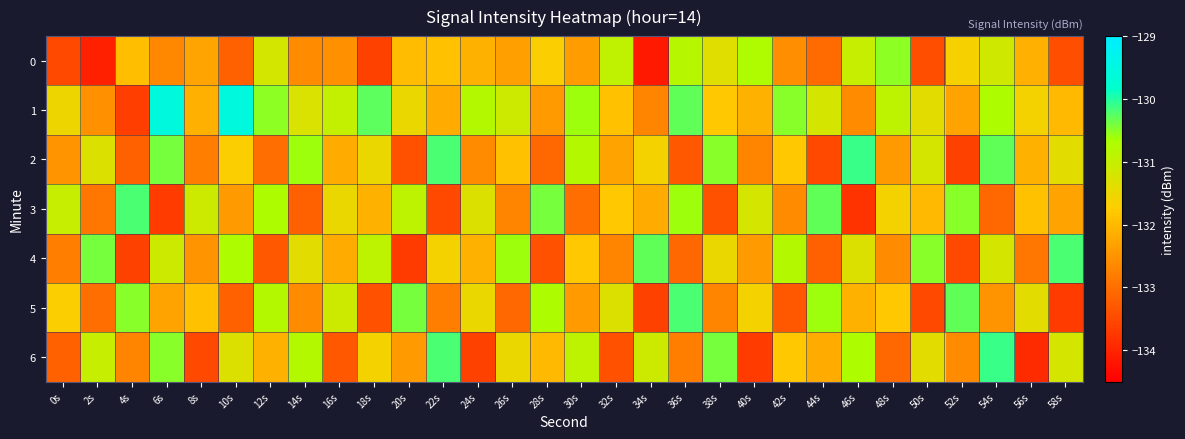

Reading left to right, what are all the values shown in this chart?

0: 0s=-133.5	2s=-134.1	4s=-131.9	6s=-132.7	8s=-132.3	10s=-133.2	12s=-131.2	14s=-132.6	16s=-132.6	18s=-133.6	20s=-132.0	22s=-131.9	24s=-132.1	26s=-132.3	28s=-131.7	30s=-132.4	32s=-130.9	34s=-134.1	36s=-130.8	38s=-131.4	40s=-130.7	42s=-132.6	44s=-133.1	46s=-131.0	48s=-130.5	50s=-133.4	52s=-131.6	54s=-131.1	56s=-132.1	58s=-133.4
1: 0s=-131.5	2s=-132.5	4s=-133.6	6s=-129.6	8s=-132.1	10s=-129.5	12s=-130.5	14s=-131.3	16s=-131.0	18s=-130.3	20s=-131.5	22s=-132.2	24s=-130.8	26s=-131.1	28s=-132.4	30s=-130.6	32s=-131.9	34s=-132.7	36s=-130.3	38s=-131.8	40s=-132.1	42s=-130.5	44s=-131.2	46s=-132.6	48s=-130.9	50s=-131.4	52s=-132.3	54s=-130.7	56s=-131.6	58s=-132.0
2: 0s=-132.5	2s=-131.3	4s=-133.2	6s=-130.4	8s=-132.8	10s=-131.7	12s=-133.0	14s=-130.6	16s=-132.2	18s=-131.5	20s=-133.4	22s=-130.2	24s=-132.6	26s=-131.9	28s=-133.1	30s=-130.8	32s=-132.3	34s=-131.6	36s=-133.3	38s=-130.5	40s=-132.7	42s=-131.8	44s=-133.5	46s=-130.1	48s=-132.4	50s=-131.2	52s=-133.6	54s=-130.3	56s=-132.1	58s=-131.4
3: 0s=-131.0	2s=-132.9	4s=-130.2	6s=-133.7	8s=-131.1	10s=-132.4	12s=-130.7	14s=-133.2	16s=-131.5	18s=-132.1	20s=-130.9	22s=-133.5	24s=-131.3	26s=-132.7	28s=-130.4	30s=-133.0	32s=-131.8	34s=-132.2	36s=-130.6	38s=-133.4	40s=-131.2	42s=-132.6	44s=-130.3	46s=-133.8	48s=-131.6	50s=-132.0	52s=-130.5	54s=-133.1	56s=-131.9	58s=-132.3
4: 0s=-132.8	2s=-130.4	4s=-133.6	6s=-131.1	8s=-132.5	10s=-130.7	12s=-133.3	14s=-131.4	16s=-132.2	18s=-130.9	20s=-133.7	22s=-131.6	24s=-132.1	26s=-130.6	28s=-133.4	30s=-131.8	32s=-132.7	34s=-130.3	36s=-133.1	38s=-131.5	40s=-132.4	42s=-130.8	44s=-133.2	46s=-131.3	48s=-132.6	50s=-130.5	52s=-133.5	54s=-131.2	56s=-132.9	58s=-130.2
5: 0s=-131.7	2s=-133.0	4s=-130.5	6s=-132.3	8s=-131.9	10s=-133.2	12s=-130.8	14s=-132.6	16s=-131.1	18s=-133.4	20s=-130.4	22s=-132.8	24s=-131.5	26s=-133.1	28s=-130.7	30s=-132.4	32s=-131.3	34s=-133.6	36s=-130.2	38s=-132.7	40s=-131.6	42s=-133.3	44s=-130.6	46s=-132.1	48s=-131.8	50s=-133.5	52s=-130.3	54s=-132.5	56s=-131.4	58s=-133.7
6: 0s=-133.2	2s=-131.0	4s=-132.7	6s=-130.5	8s=-133.5	10s=-131.3	12s=-132.1	14s=-130.8	16s=-133.3	18s=-131.6	20s=-132.4	22s=-130.2	24s=-133.6	26s=-131.5	28s=-132.0	30s=-130.9	32s=-133.4	34s=-131.1	36s=-132.8	38s=-130.4	40s=-133.7	42s=-131.8	44s=-132.2	46s=-130.7	48s=-133.1	50s=-131.4	52s=-132.6	54s=-130.1	56s=-133.9	58s=-131.2